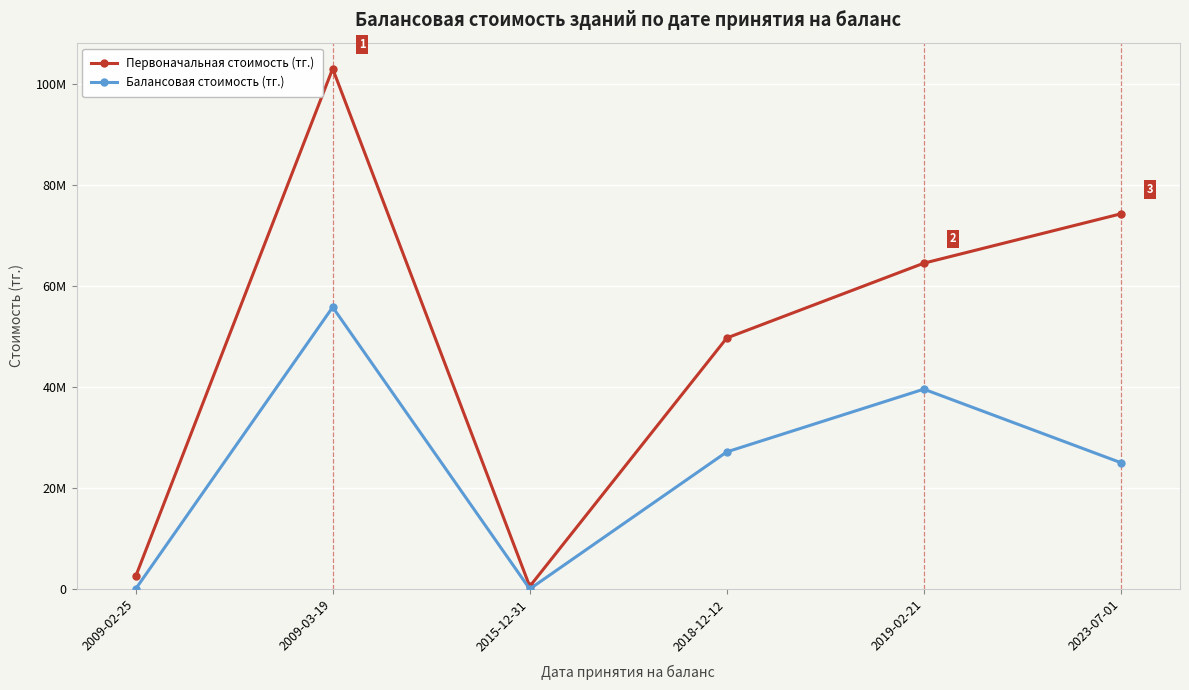

At which label does Балансовая стоимость (тг.) reach its minimum?

2009-02-25